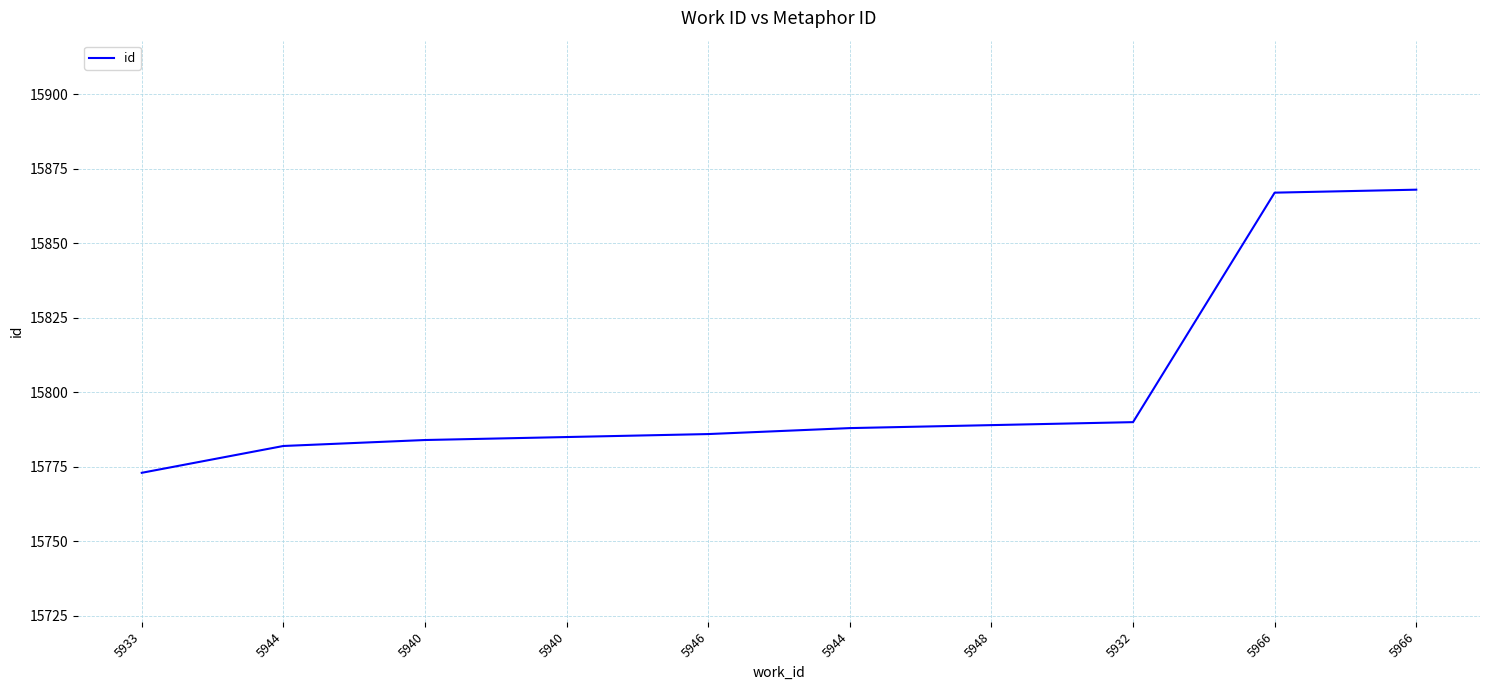

Does the chart have visible grid lines?

Yes